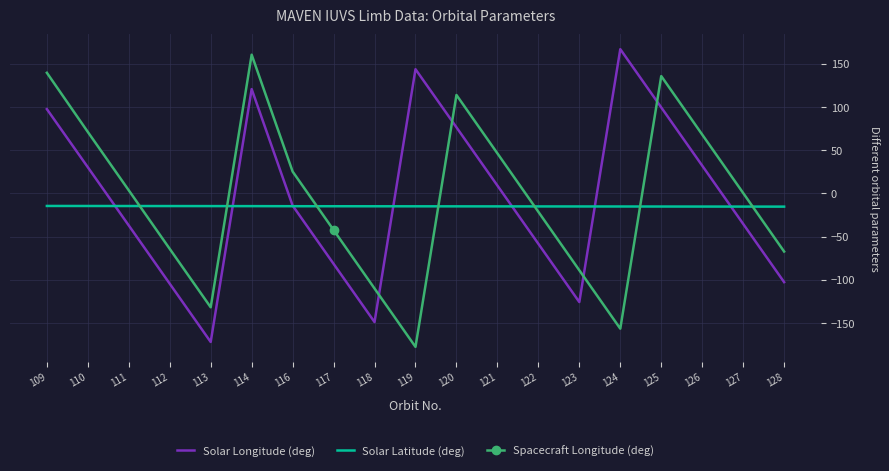

What is the difference between the Solar Latitude (deg) values at 127 and 119?

0.3